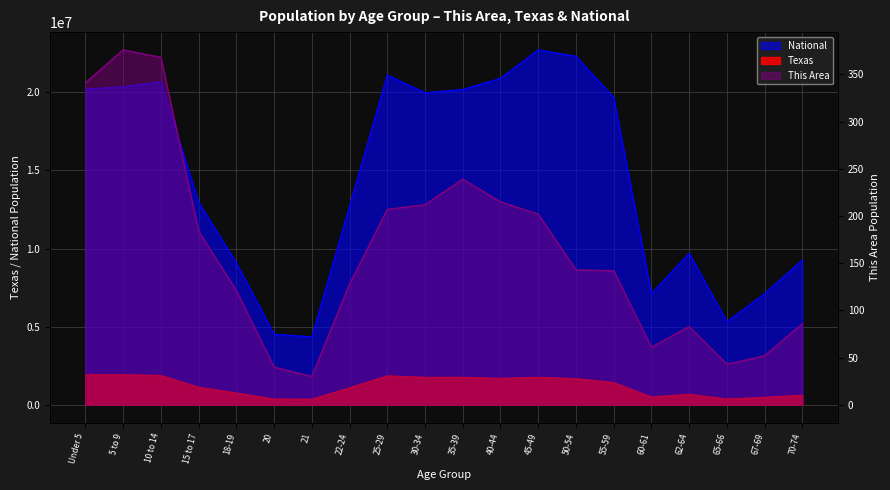

At which category is the sum across all series the highest?

45-49